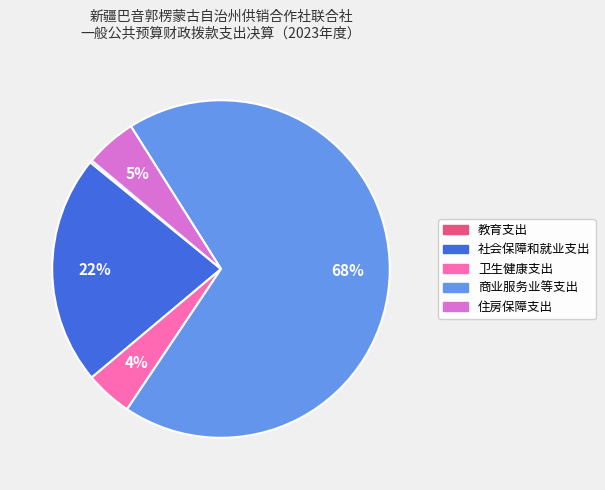

The 卫生健康支出 slice represents 4% of the pie. True or false?

True